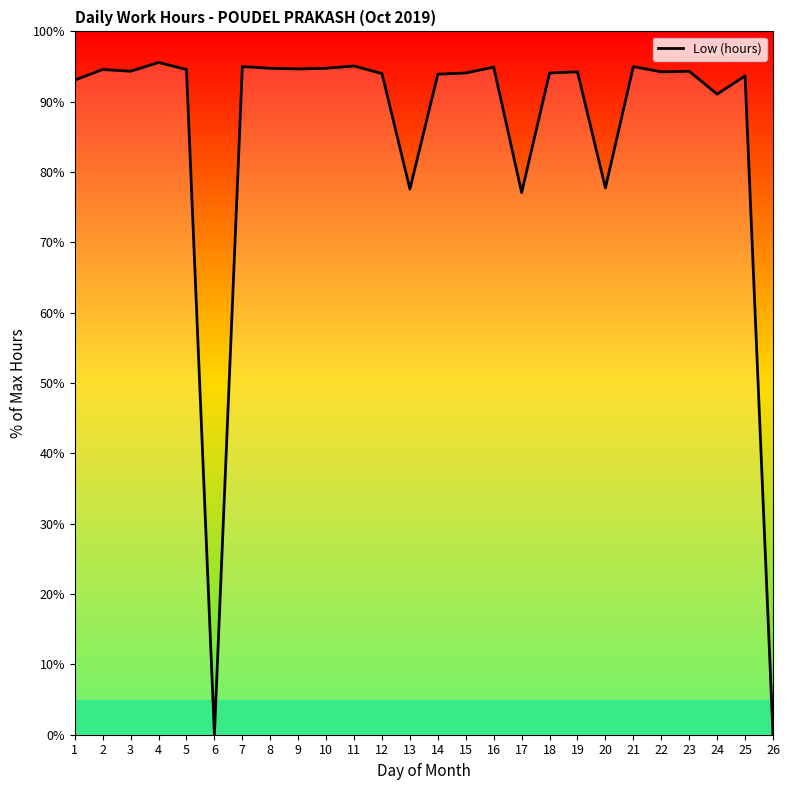

How many values are above zero?

24